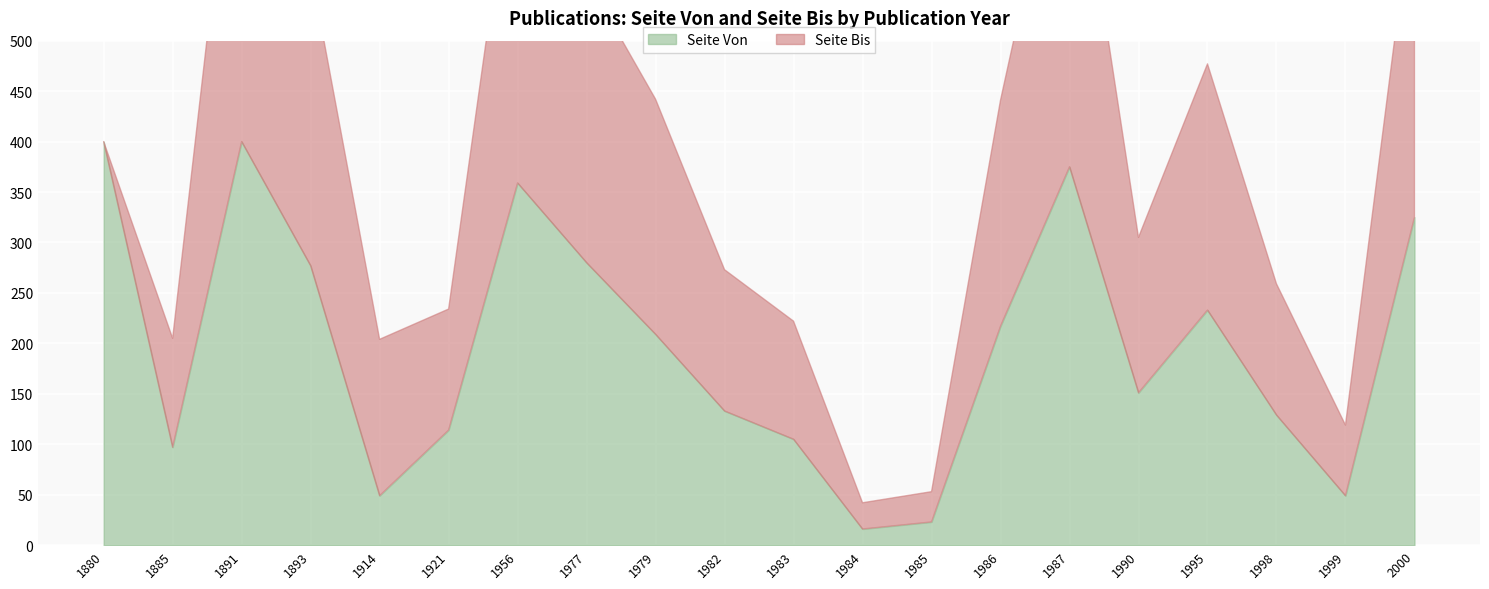

What is the value of the Seite Von point at the 13th from the left?

23